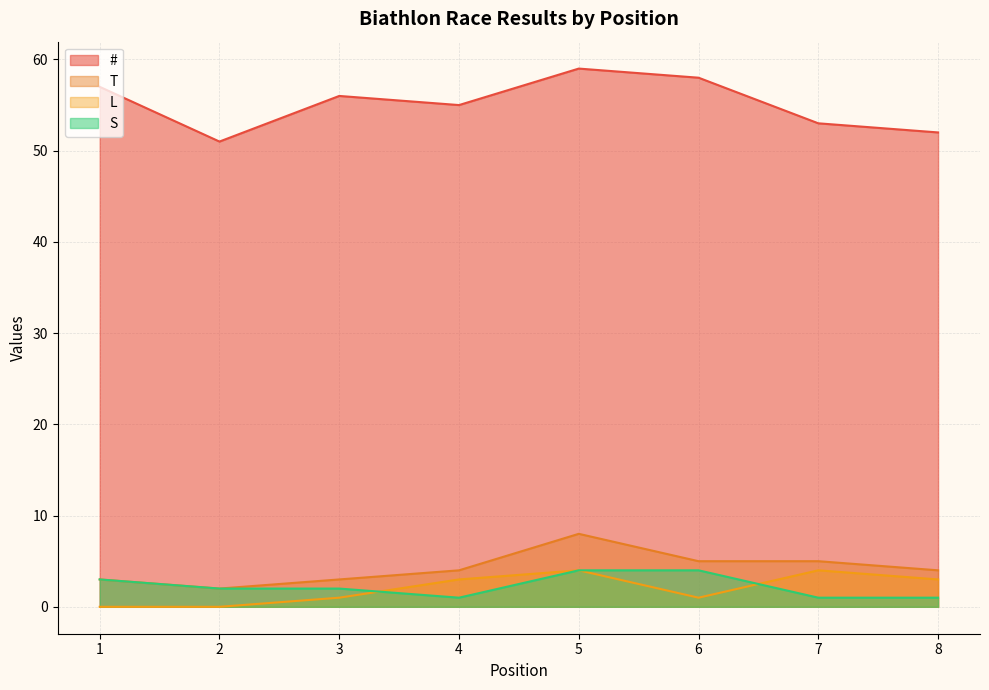

True or false: T and # cross at least once.

False